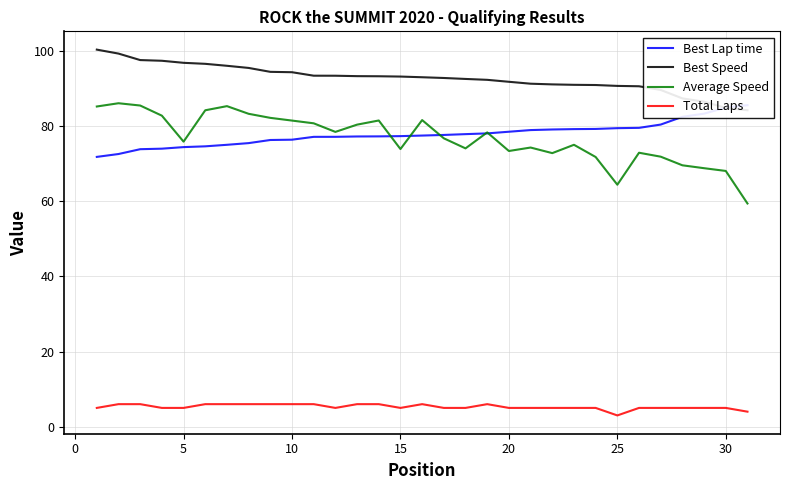

The value of Total Laps at 30 is 9.0. True or false?

False